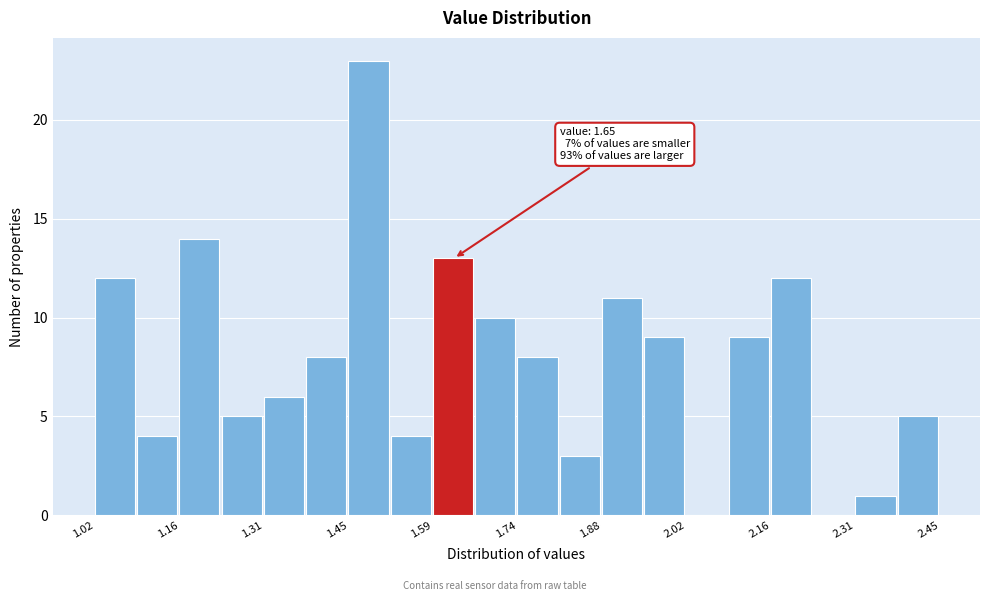

Around what value on the x-axis is the tallest bar? Give the approximate position of its centre, as read against the axis.

1.48